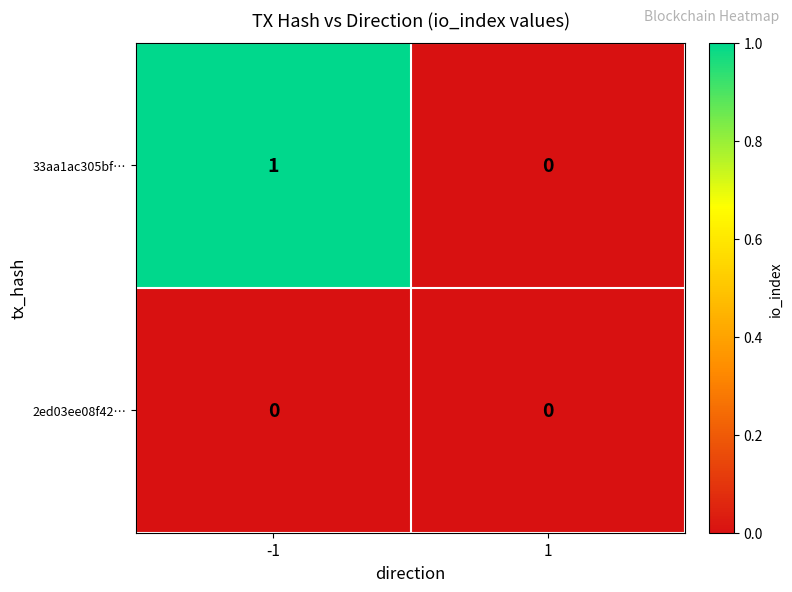

Reading left to right, extract all data points from this chart.

33aa1ac305bf…: 1	0
2ed03ee08f42…: 0	0